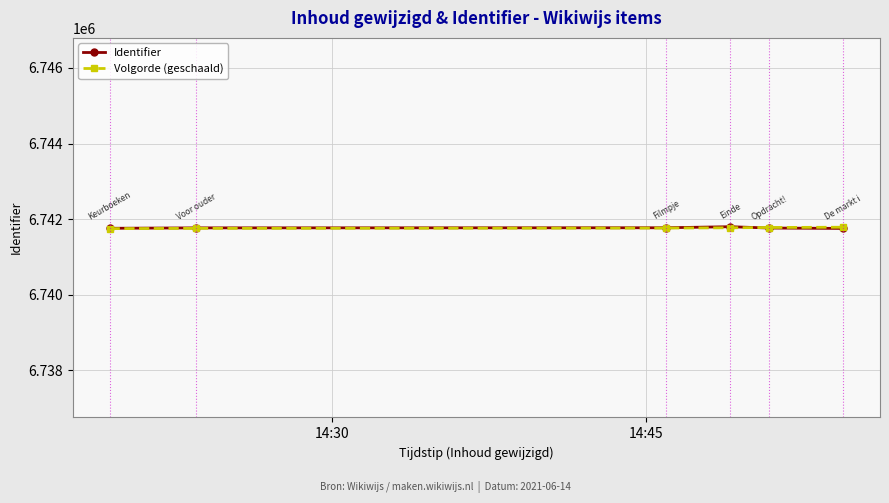

Count the number of data series in this chart.

2